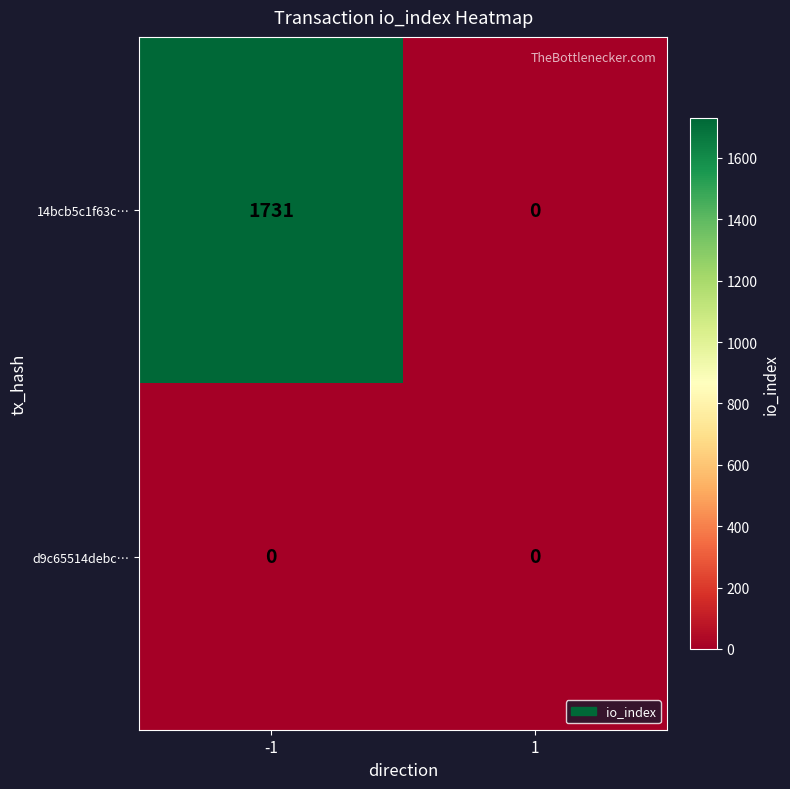

Is it true that d9c65514debc… equals 0 at 1?

True